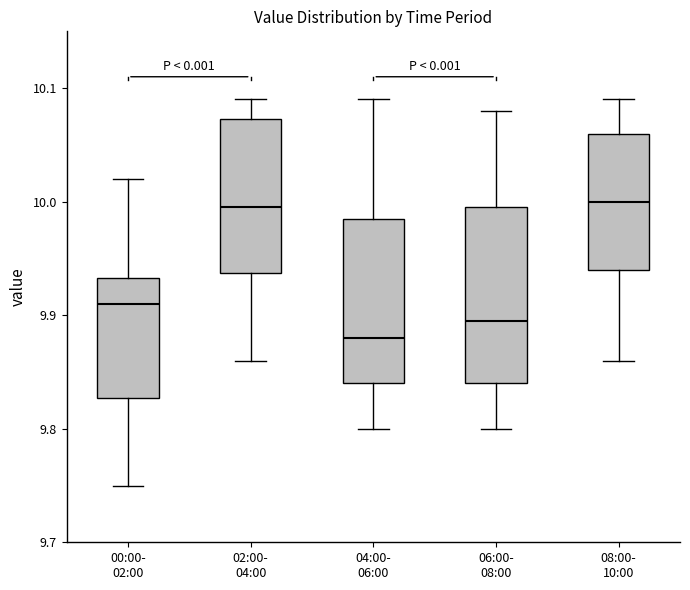

Comparing the boxes themselves (not the whiskers), which one is the tallest?

06:00- 08:00